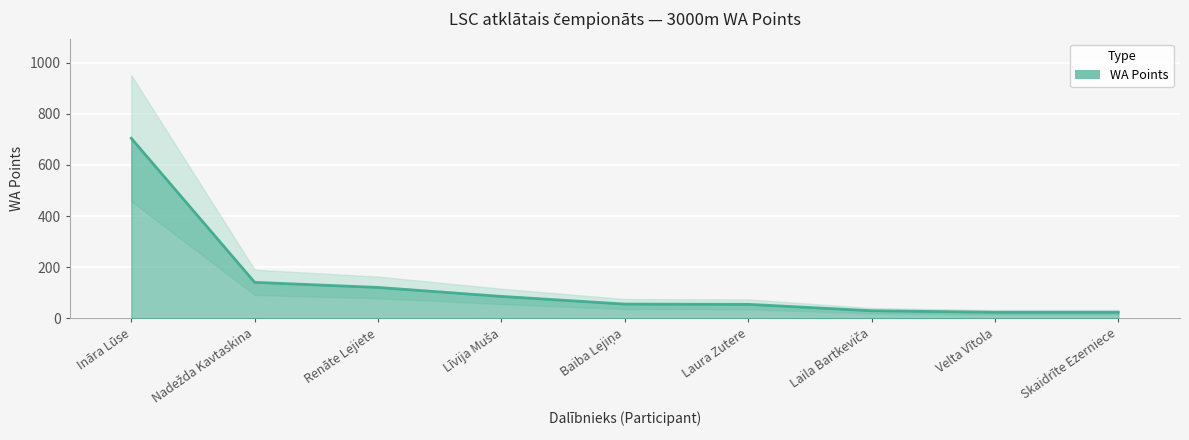

What is the value of the 8th point from the left?

24